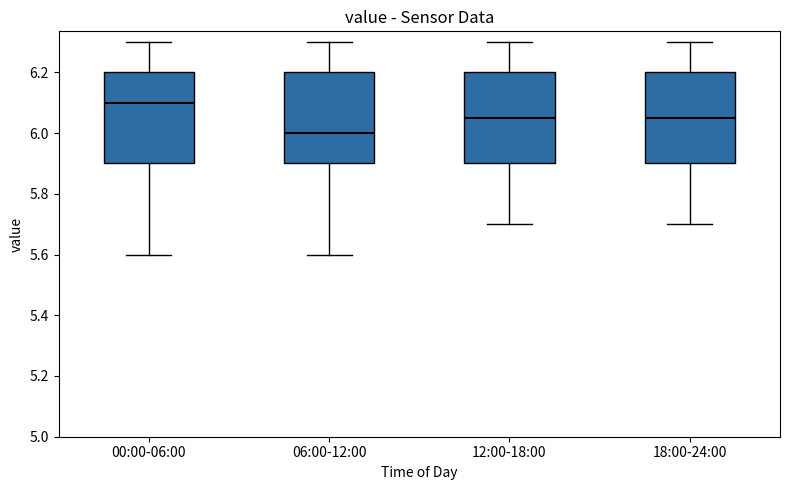

Which box's median line is the highest?

00:00-06:00